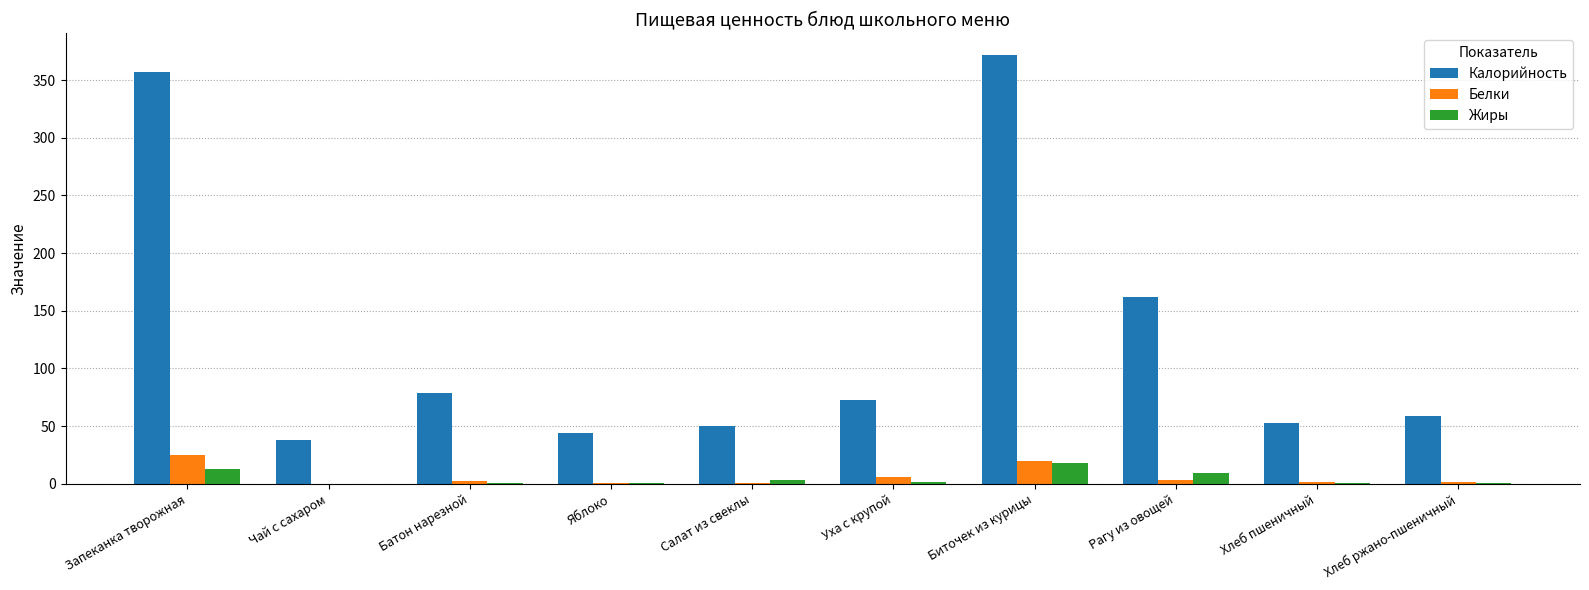

Count the number of categories in the chart.

10